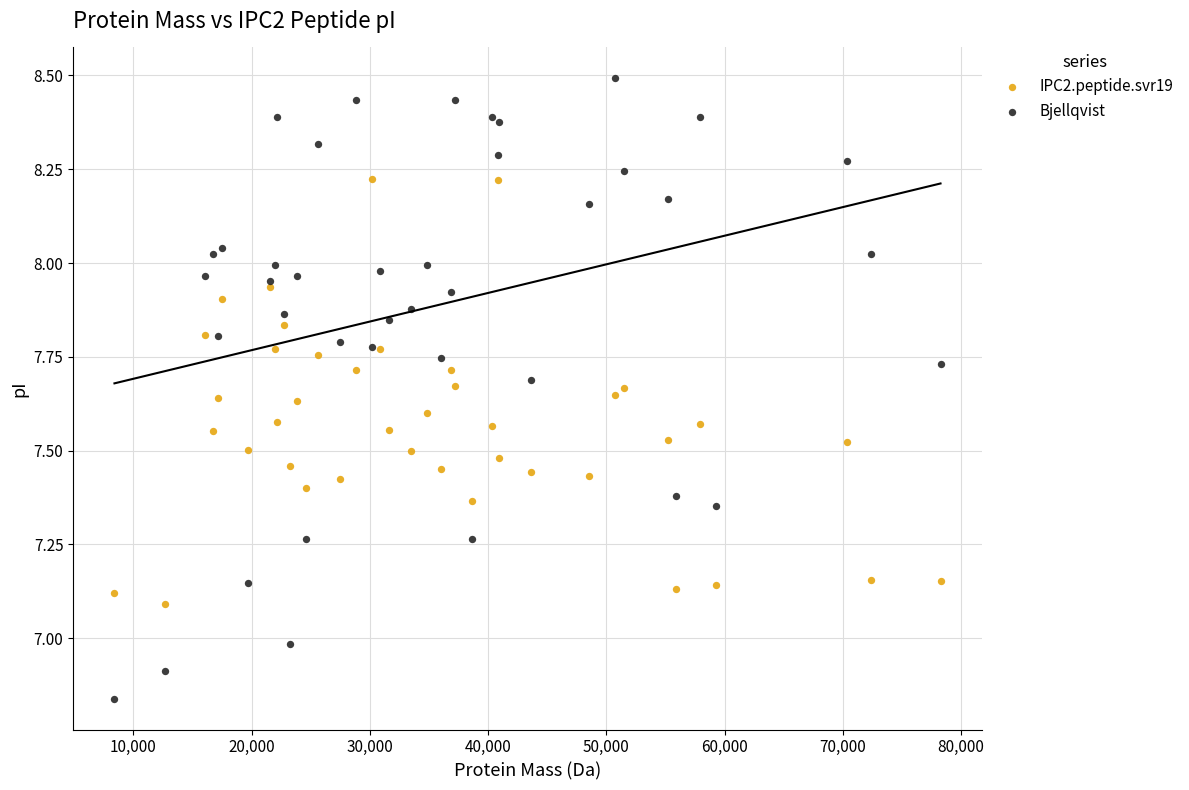

Which series contains the highest Y value?

Bjellqvist